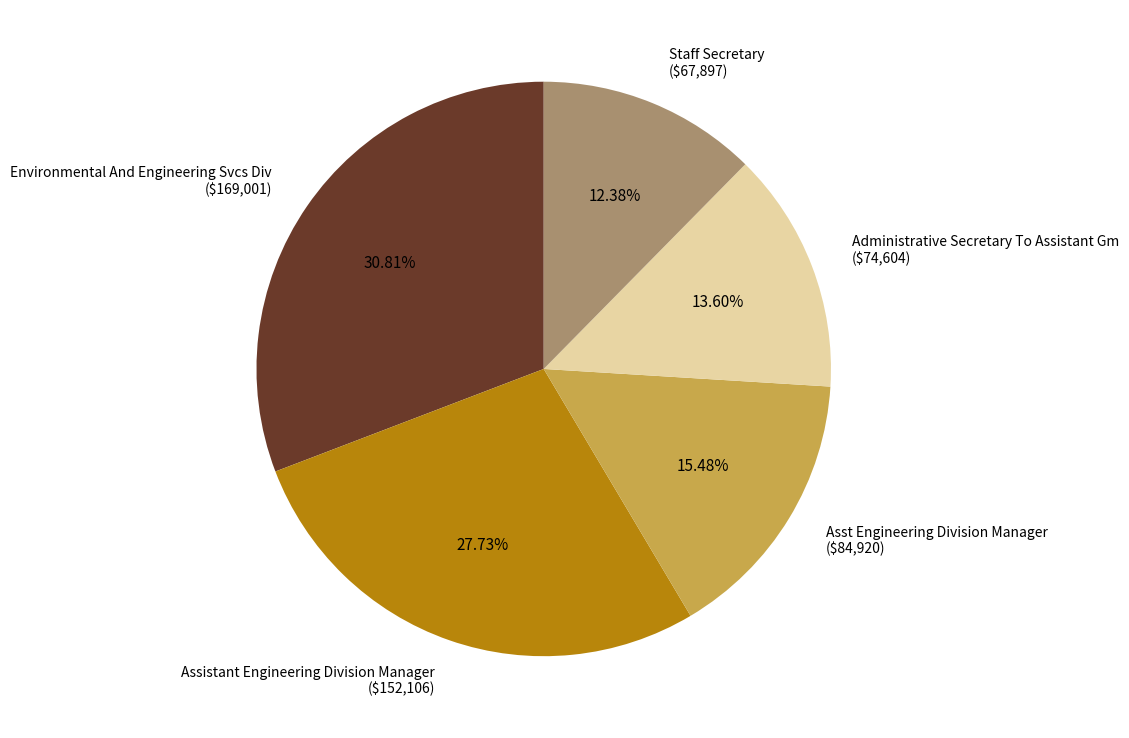

Combined, what portion of the pie is Environmental And Engineering Svcs Div and Assistant Engineering Division Manager?

58.5%